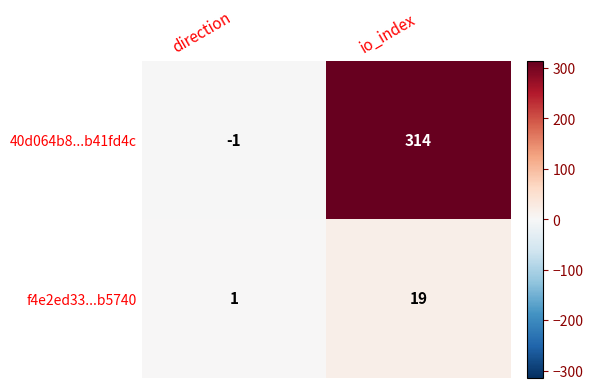

How many negative values does the 40d064b8...b41fd4c series have?

1